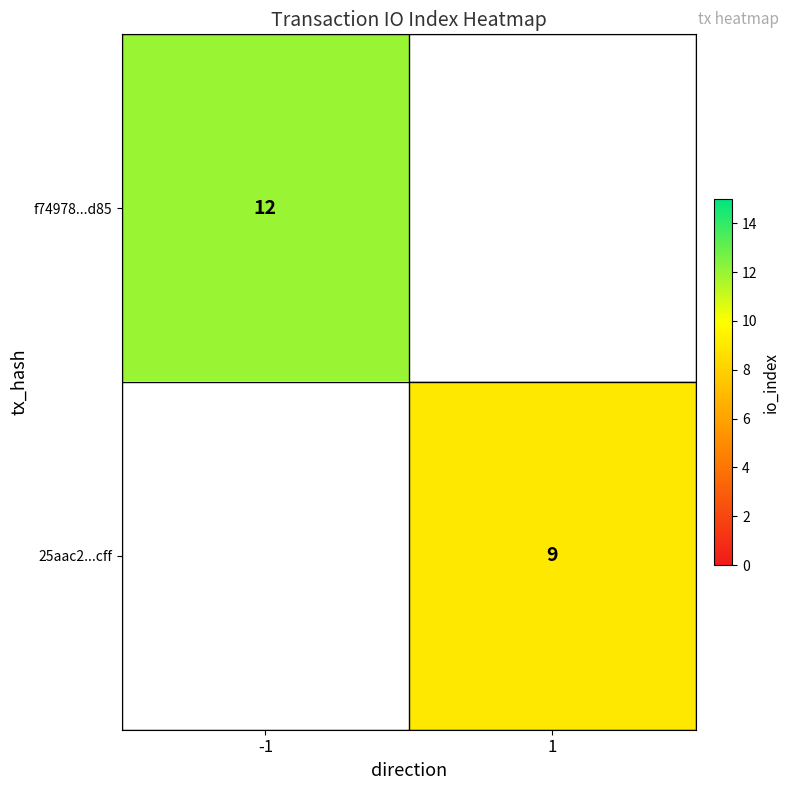

The value of 25aac2...cff at 1 is 9. True or false?

True